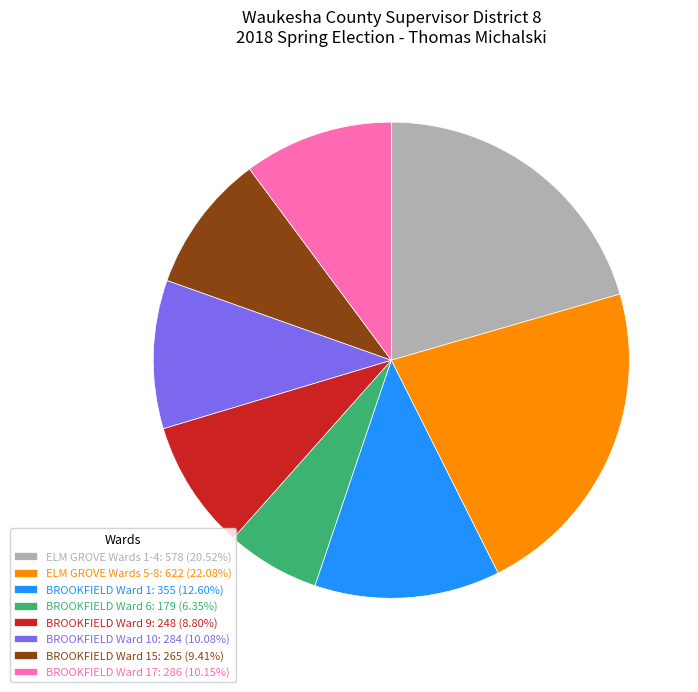

Is there any slice that represents more than half of the pie?

No